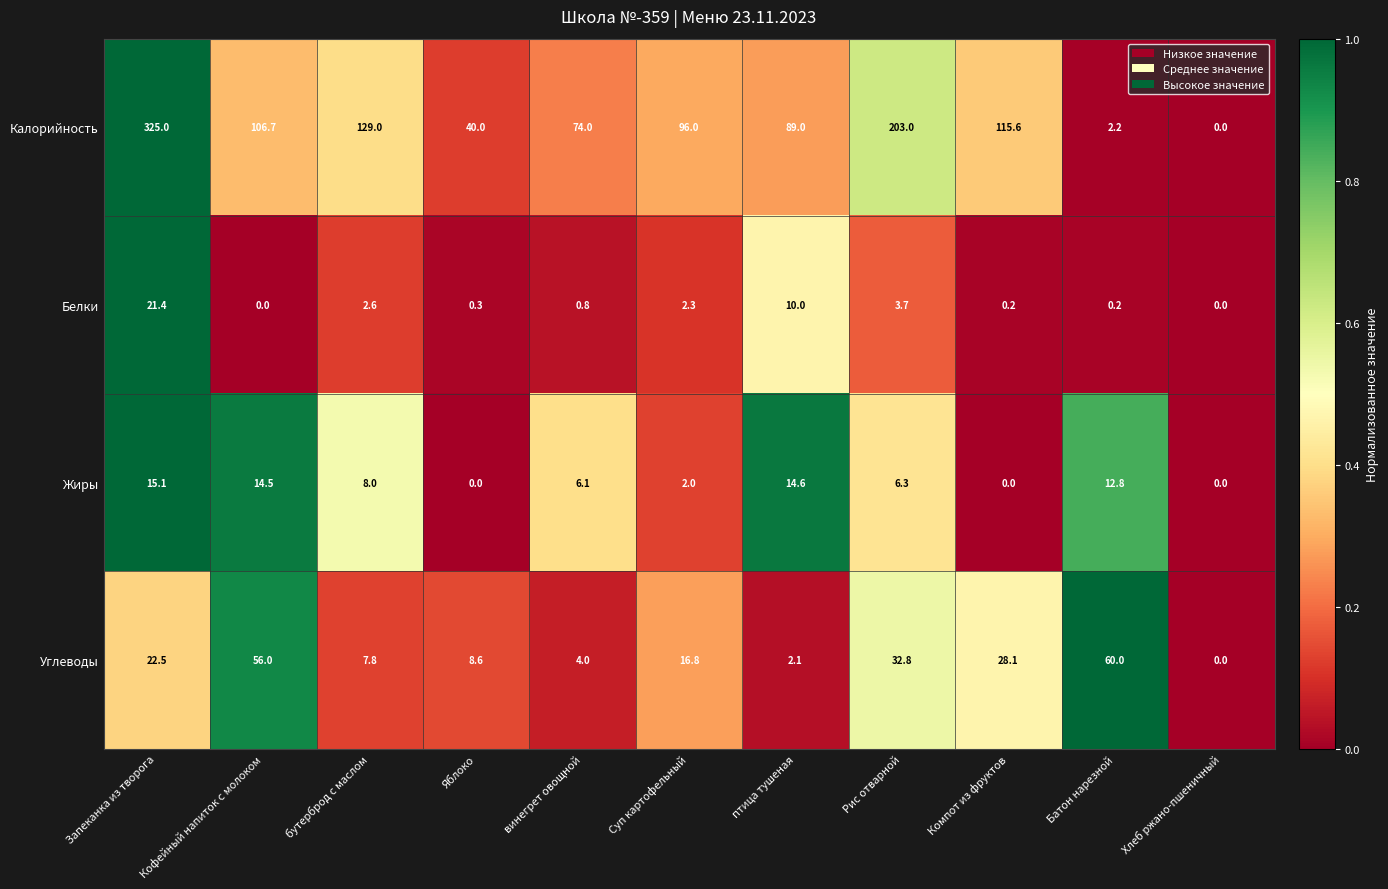

Count the number of categories in the chart.

11